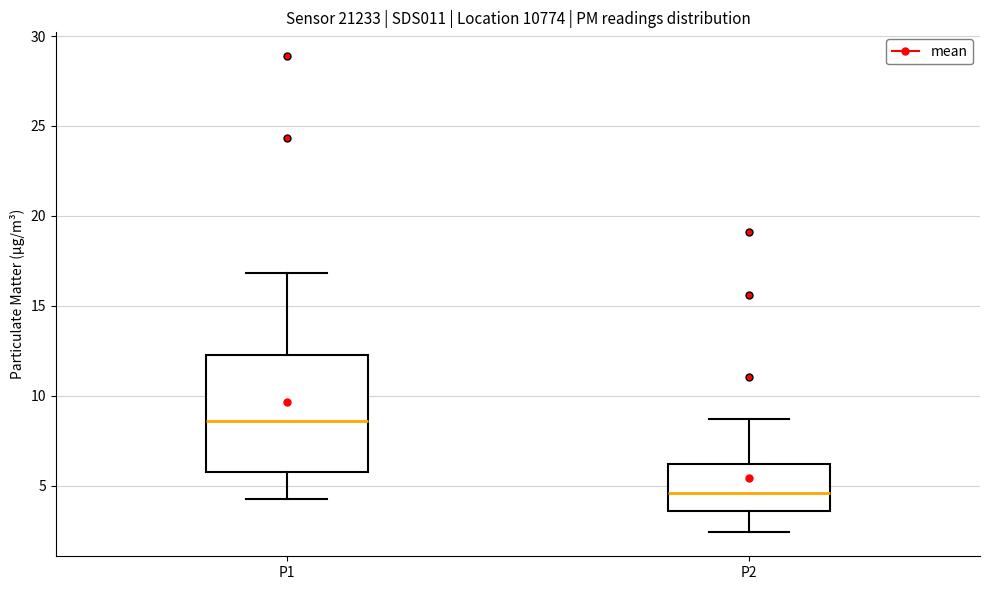

Which box has the highest median line?

P1